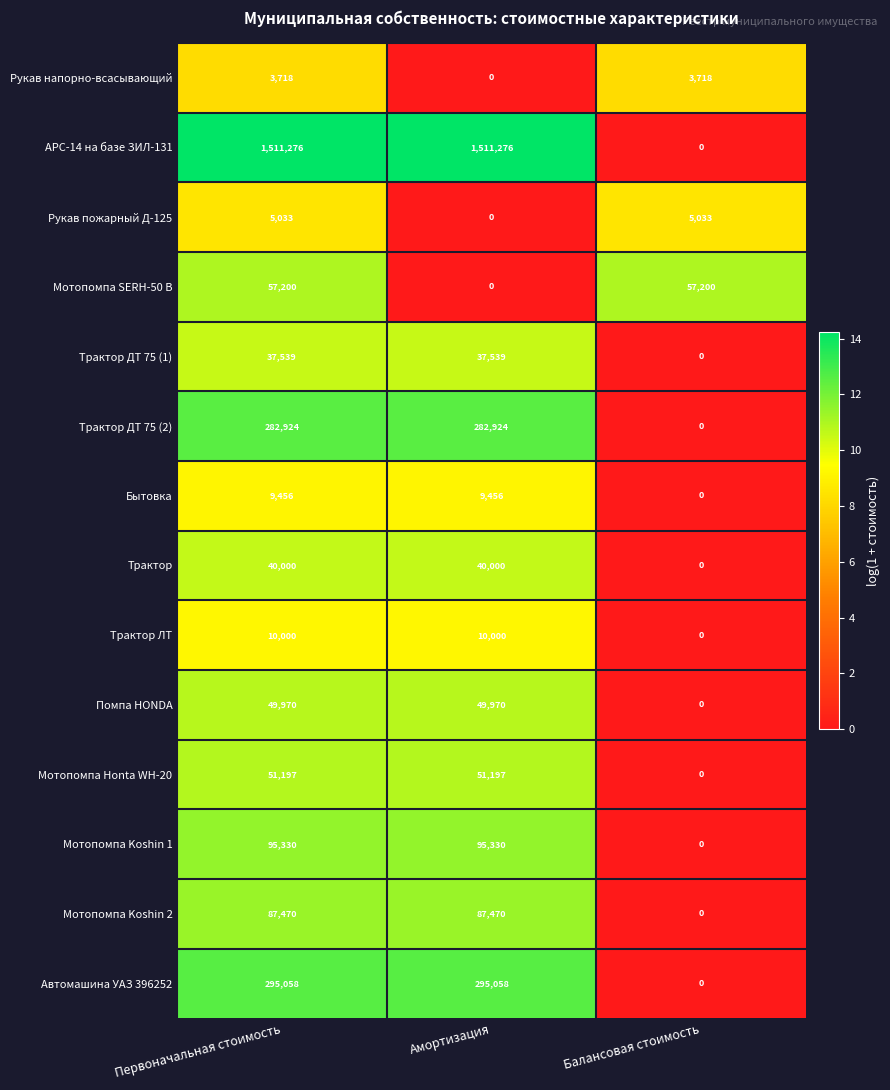

Rank the series by their maximum value, from highest to lowest.

АРС-14 на базе ЗИЛ-131, Автомашина УАЗ 396252, Трактор ДТ 75 (2), Мотопомпа Koshin 1, Мотопомпа Koshin 2, Мотопомпа SERH-50 В, Мотопомпа Honta WH-20, Помпа HONDA, Трактор, Трактор ДТ 75 (1), Трактор ЛТ, Бытовка, Рукав пожарный Д-125, Рукав напорно-всасывающий